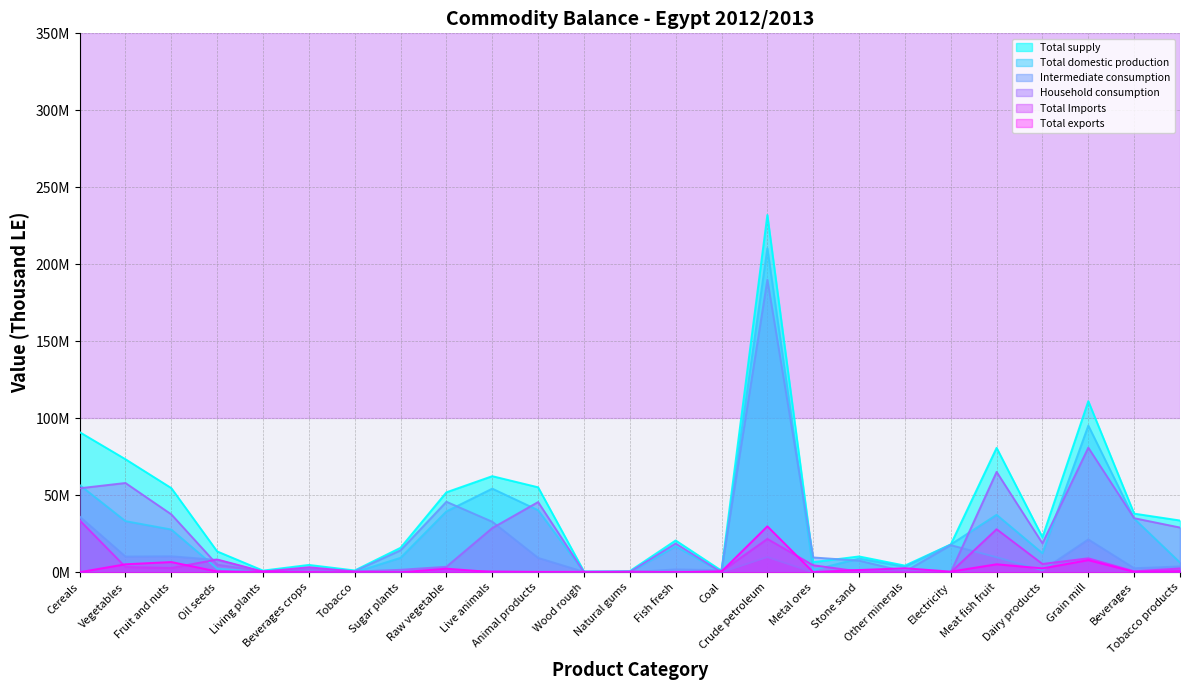

Does the chart display data point markers on the line(s)?

No